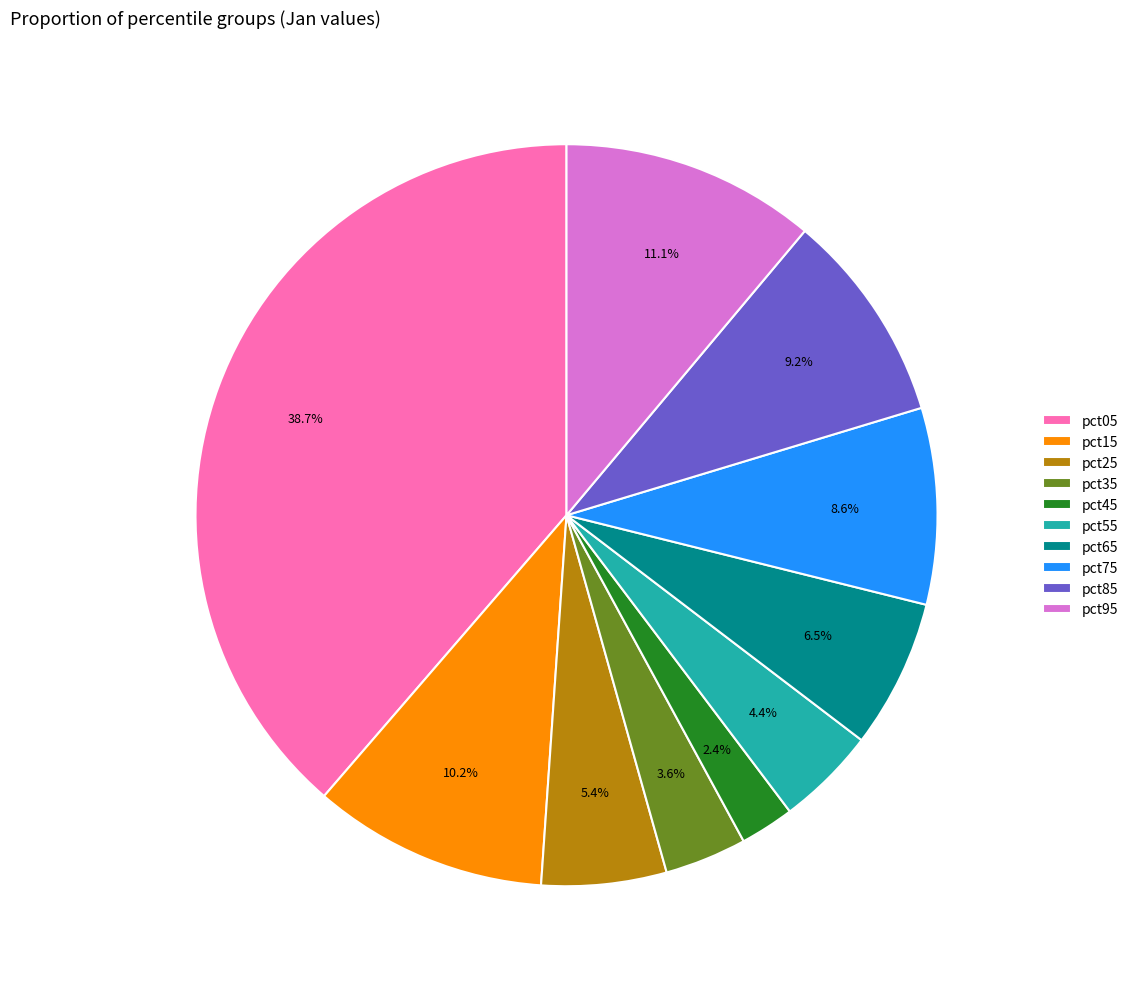

Which category has the biggest portion of the pie?

pct05